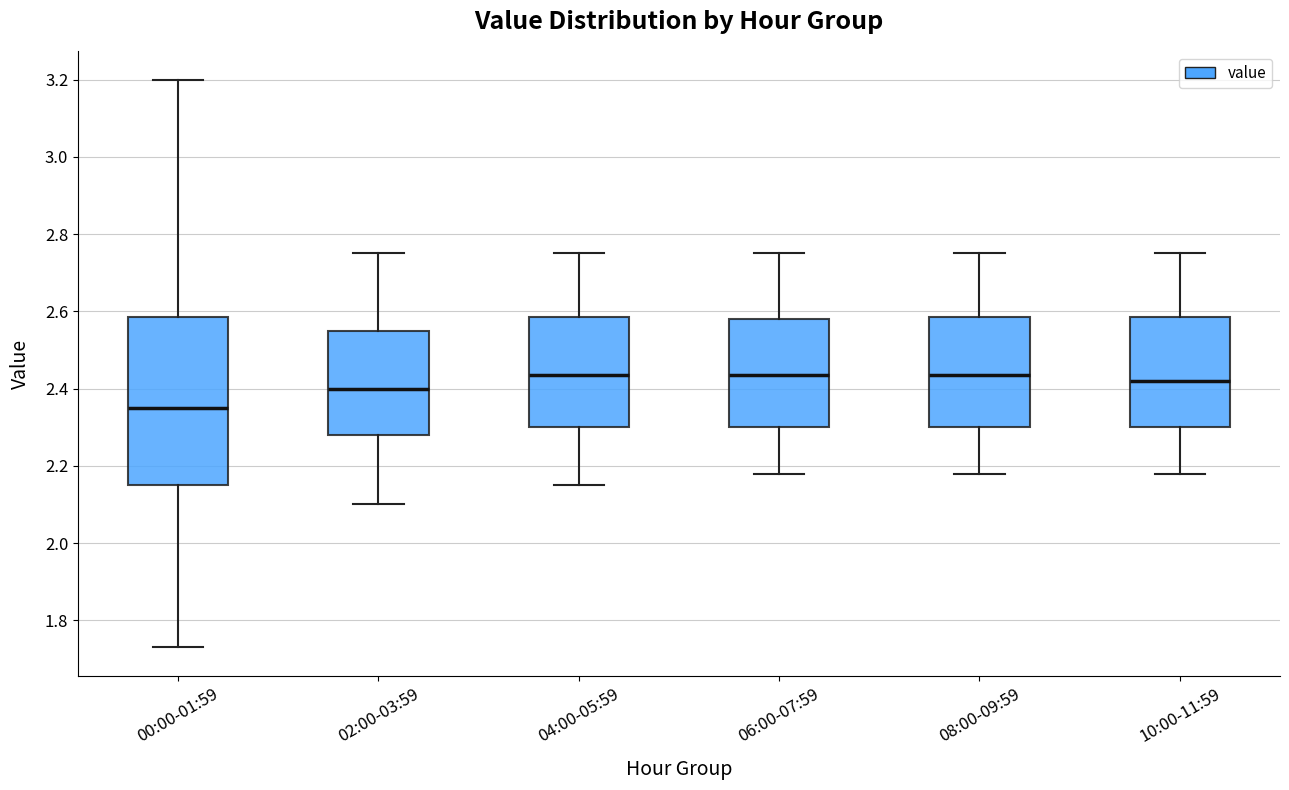

Reading left to right, read every box against the y-axis: the position of its median line, the range the box covers, and the ends of its whiskers. The values are not printed on the chart, so give them approximately, as read against the axis.

00:00-01:59: median 2.36, box 2.16 to 2.58, whiskers 1.74 to 3.20
02:00-03:59: median 2.40, box 2.28 to 2.56, whiskers 2.10 to 2.76
04:00-05:59: median 2.44, box 2.30 to 2.58, whiskers 2.16 to 2.76
06:00-07:59: median 2.44, box 2.30 to 2.58, whiskers 2.18 to 2.76
08:00-09:59: median 2.44, box 2.30 to 2.58, whiskers 2.18 to 2.76
10:00-11:59: median 2.42, box 2.30 to 2.58, whiskers 2.18 to 2.76